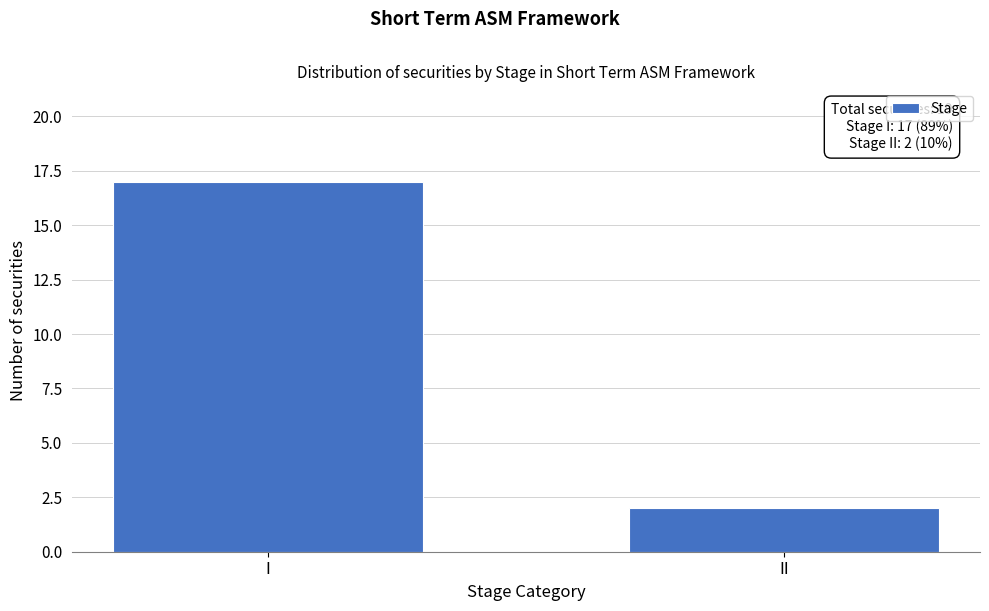

Reading left to right, transcribe all the data shown in this chart.

I=17	II=2